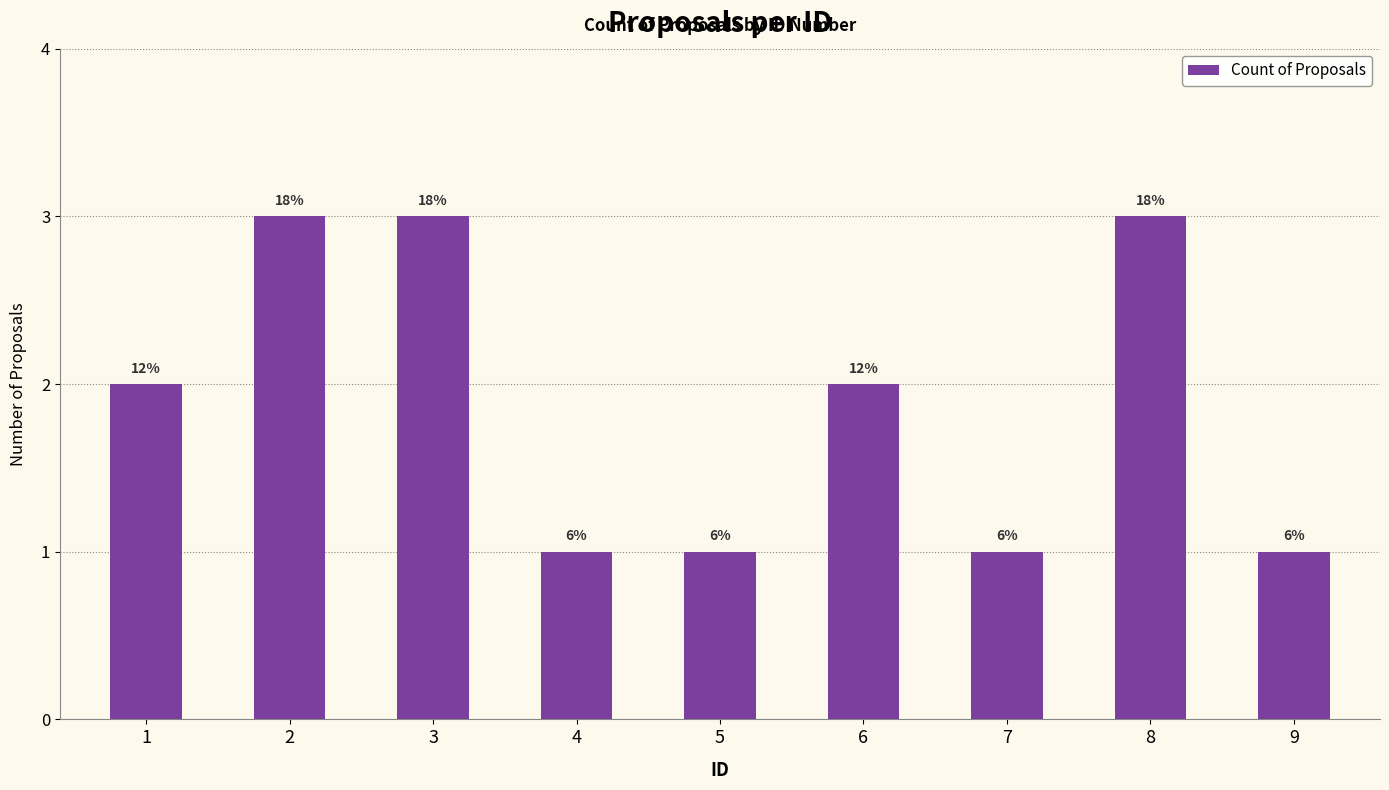

Are the bars horizontal?

No